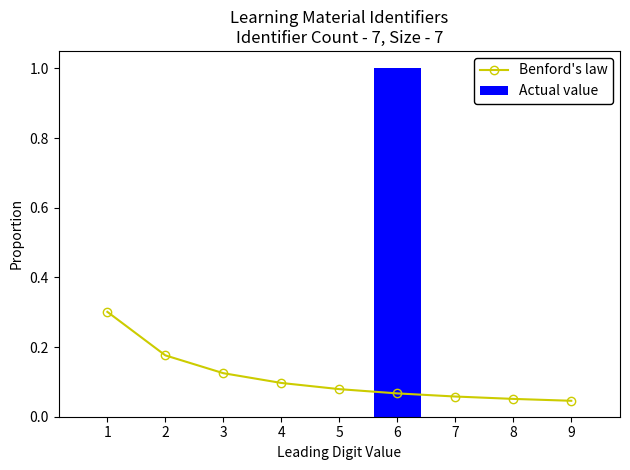

At how many categories does at least one series exceed 0?

9